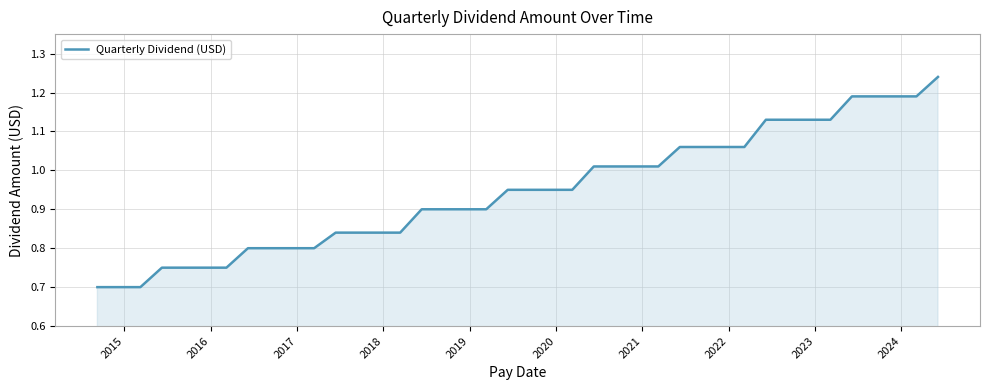

How many lines are shown in the chart?

1